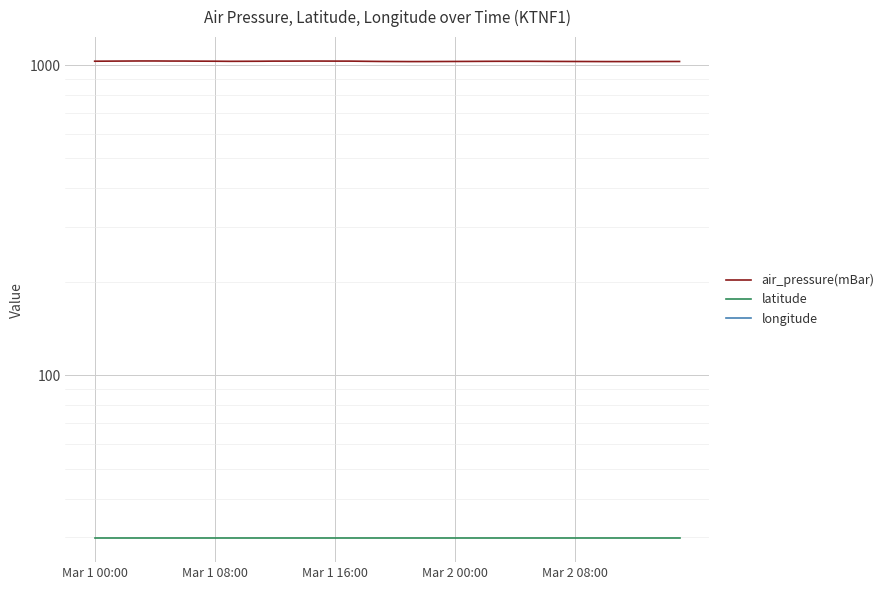

What is the minimum value for latitude?

29.8